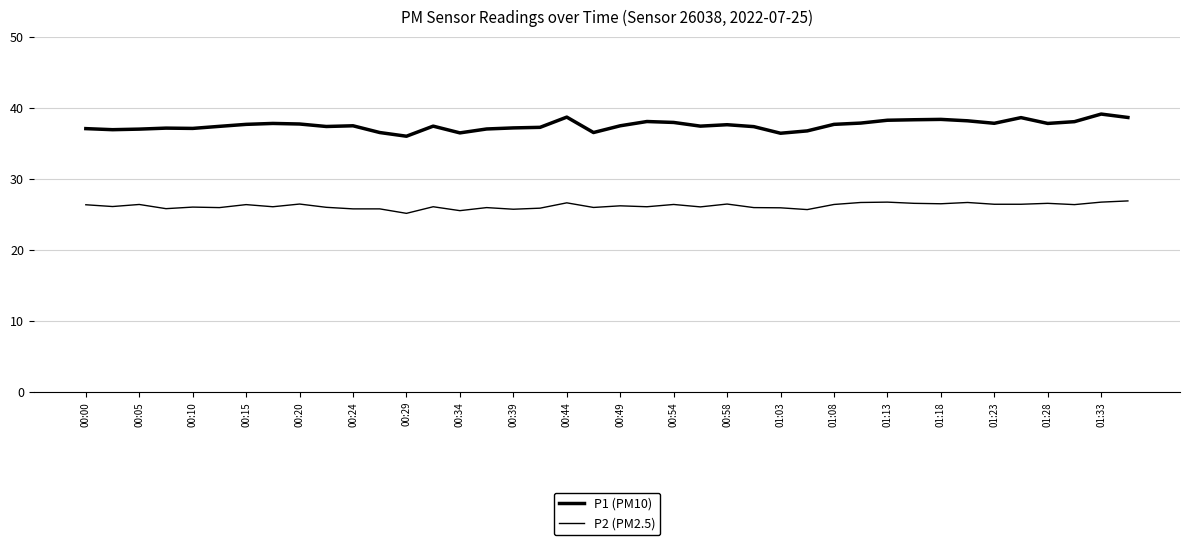

How many lines are shown in the chart?

2